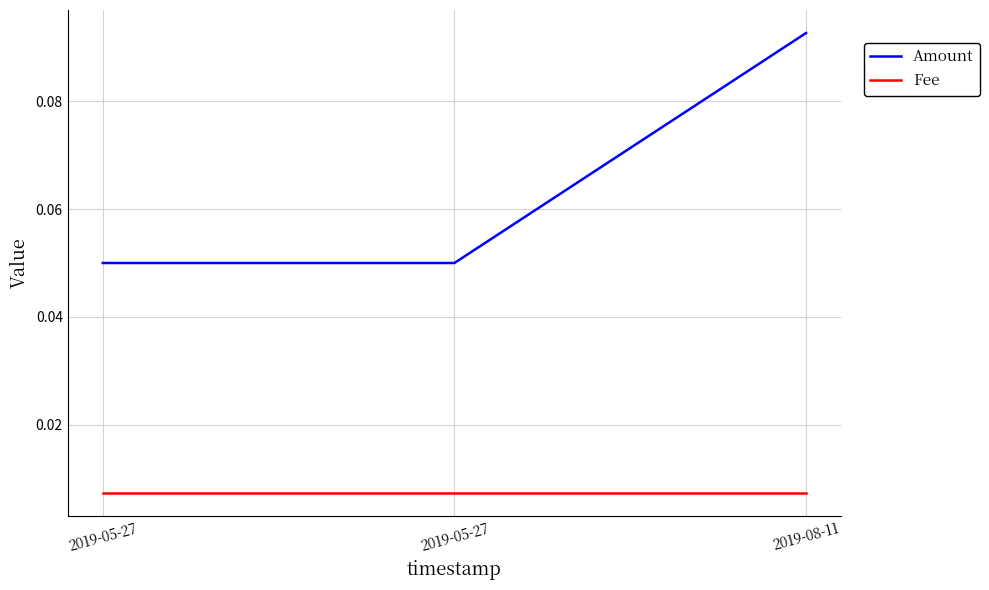

Reading right to left, what are all the values shown in this chart?

Amount: 0.1	0.1	0.1
Fee: 0.0	0.0	0.0